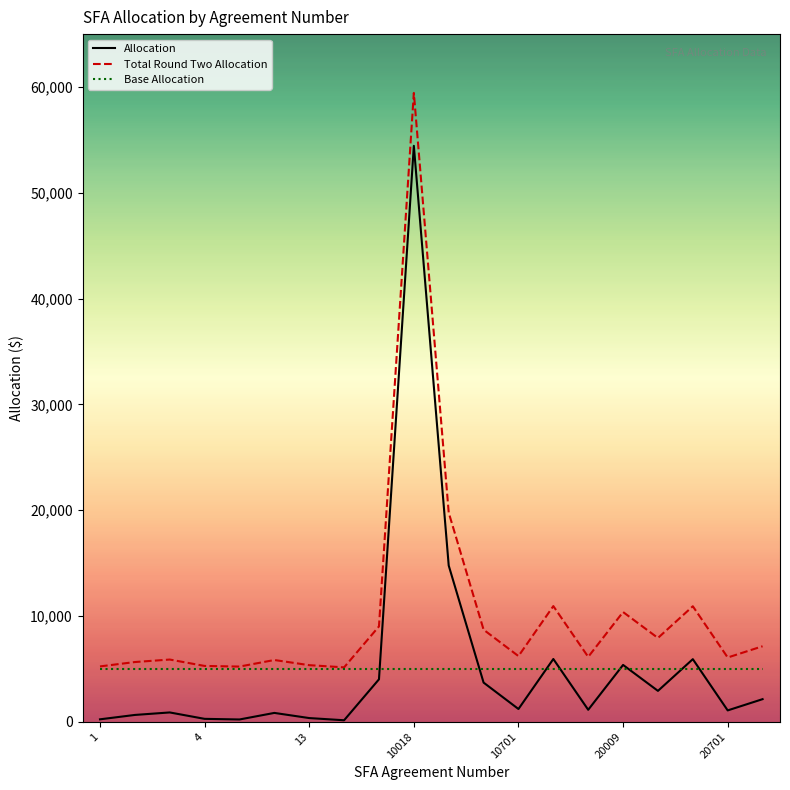

List the series in order of their peak value, lowest first.

Base Allocation, Allocation, Total Round Two Allocation